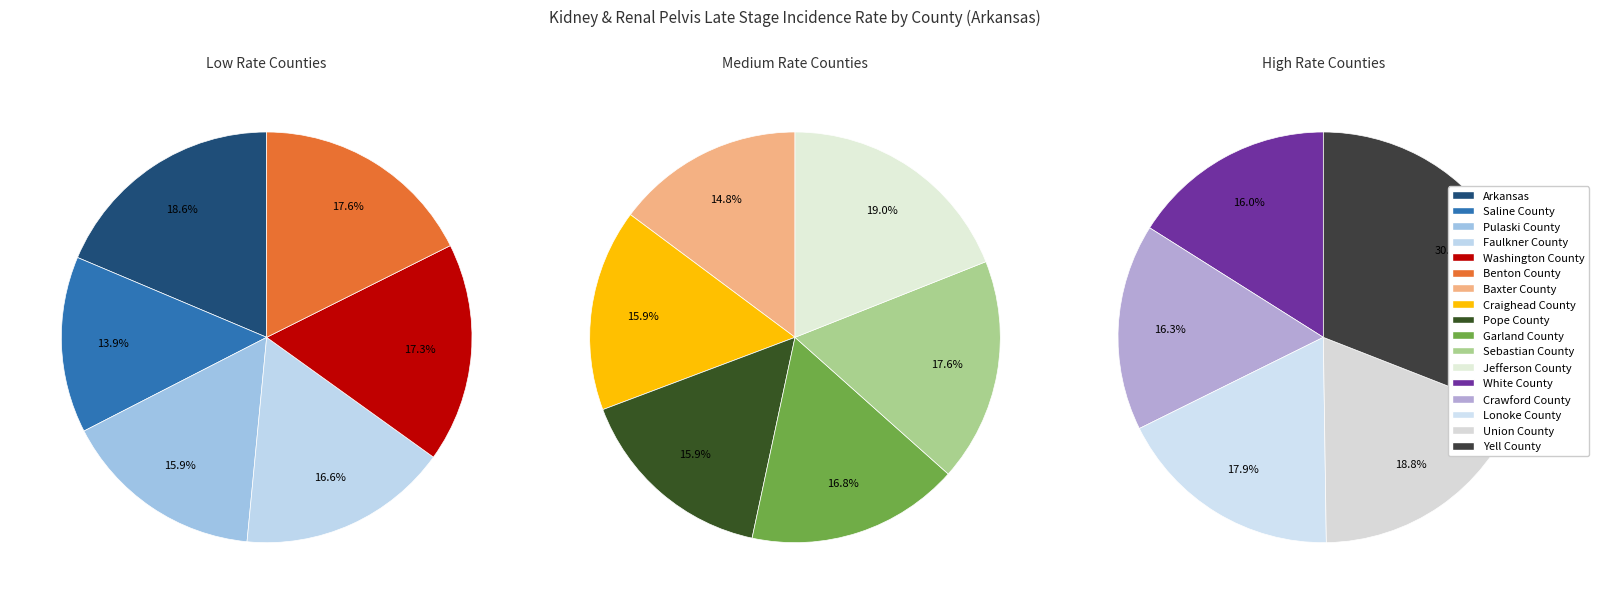

True or false: Faulkner County accounts for 14% of the total.

False